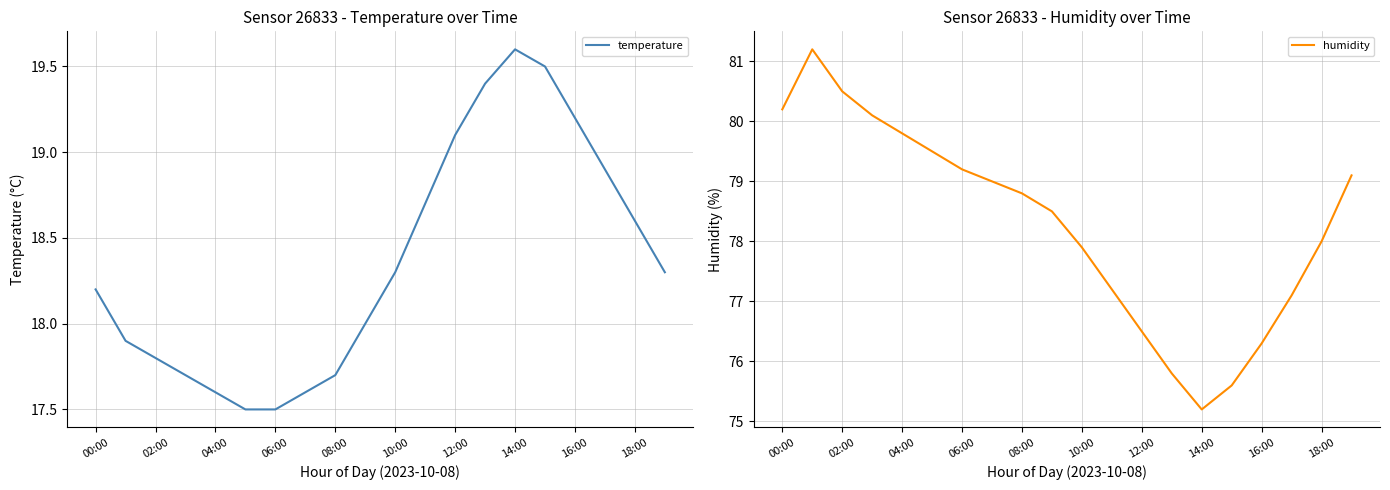

The temperature series shows 31.6 at 04:00. True or false?

False